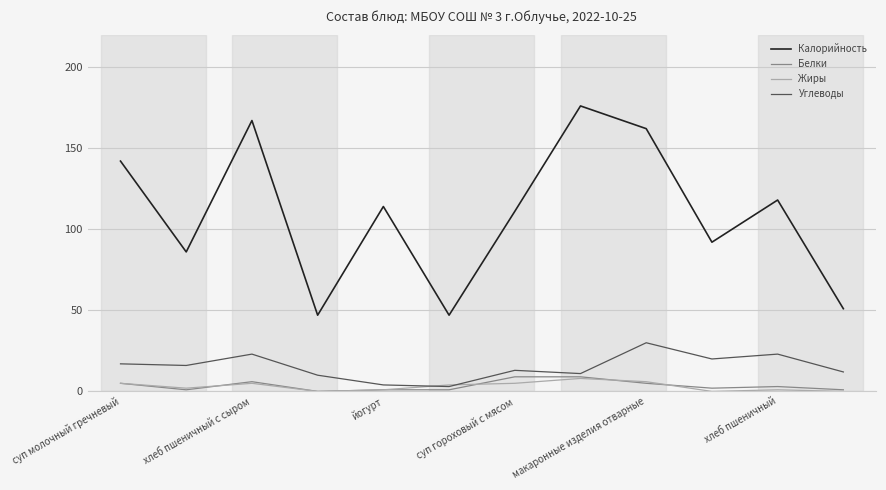

True or false: Белки and Углеводы intersect in this chart.

False